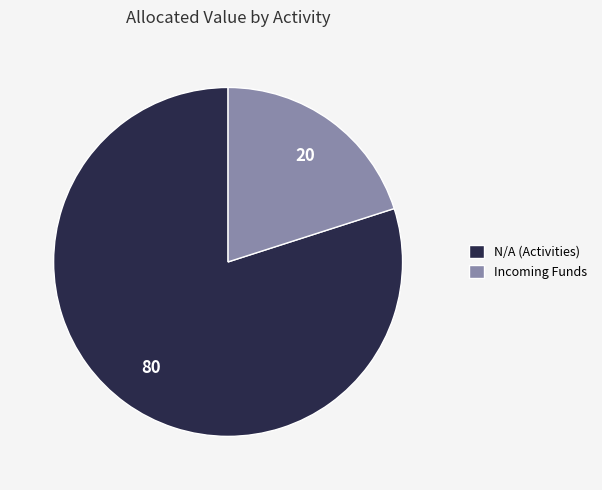

Between Incoming Funds and N/A (Activities), which is larger?

N/A (Activities)